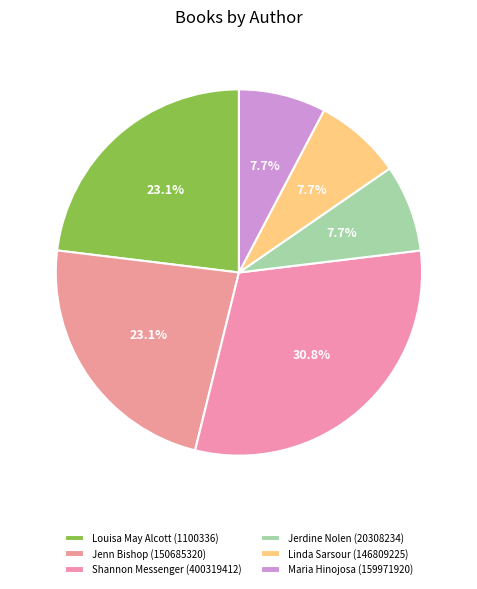

True or false: Linda Sarsour (146809225) accounts for 1% of the total.

False